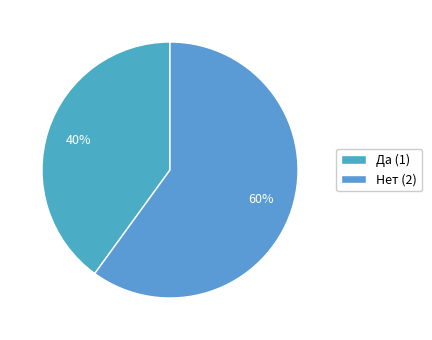

Is it true that Да (1) is 40% of the pie?

True